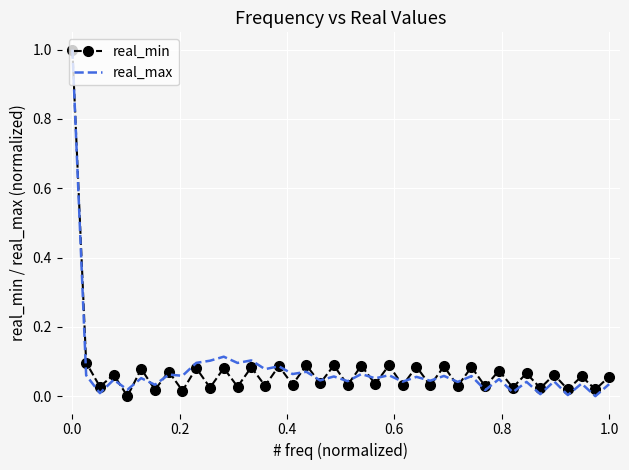

What is the greatest value displayed?

1.0